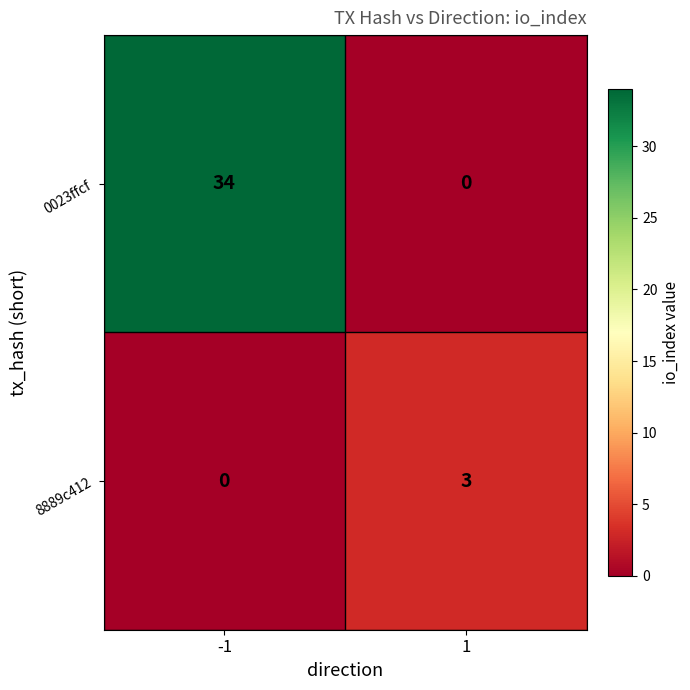

Which series has the largest total across all categories?

0023ffcf